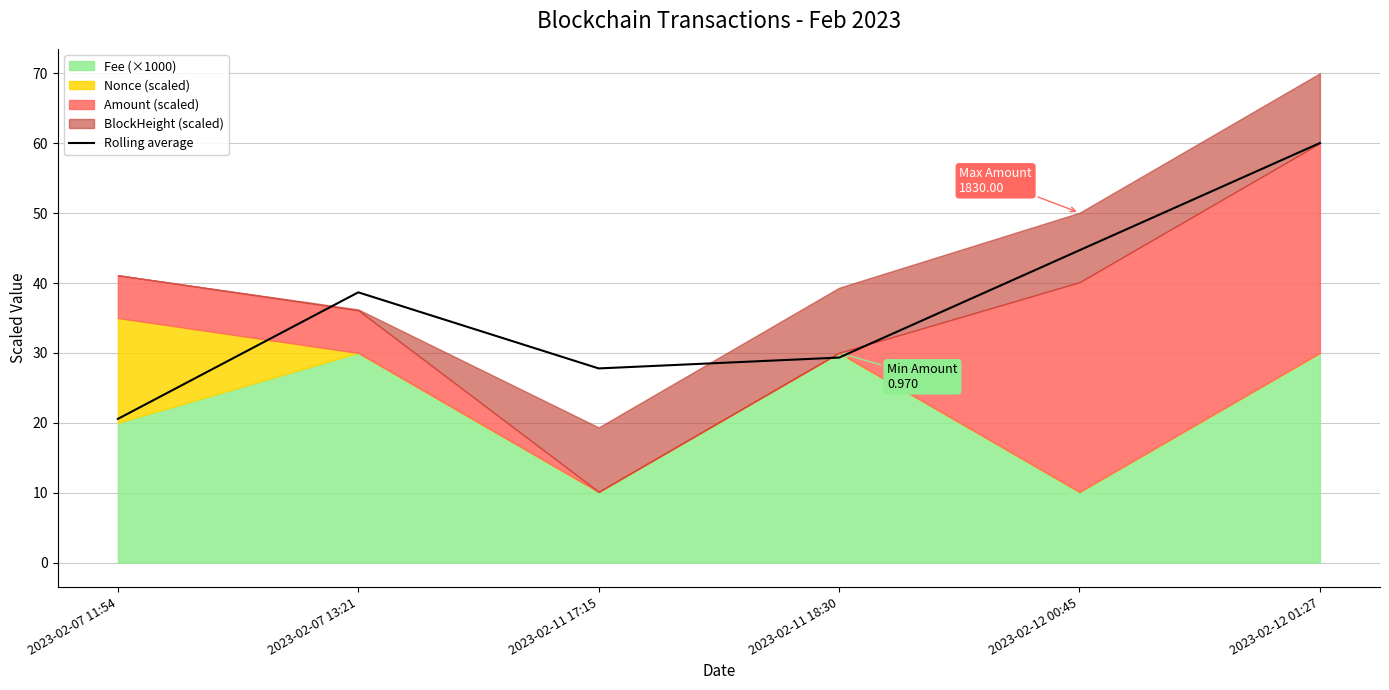

What is the value of the 1st point from the left?

20.6